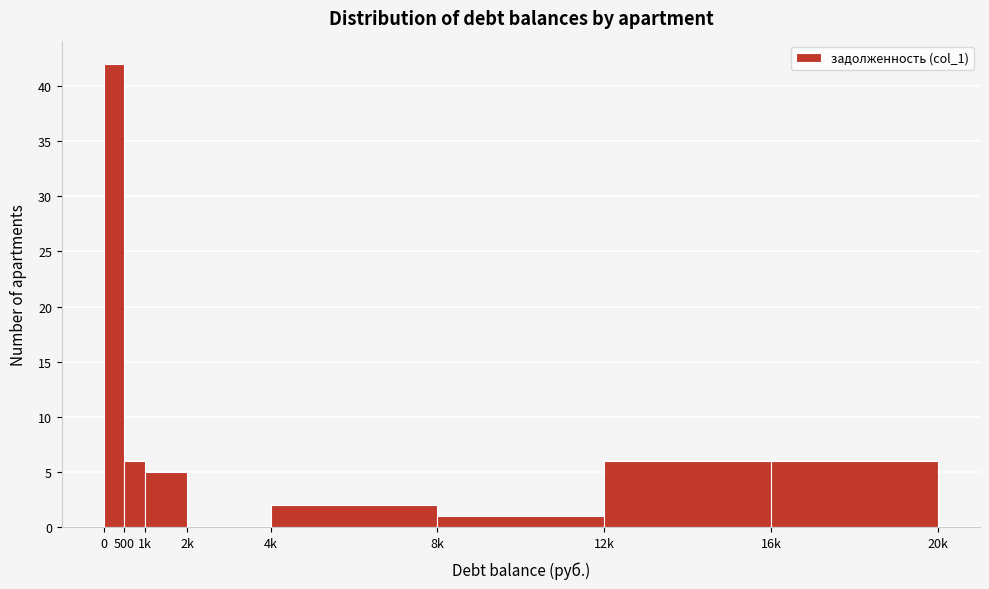

Reading left to right, extract all data points from this chart.

0=42	500=6	1k=5	2k=0	4k=2	8k=1	12k=6	16k=6